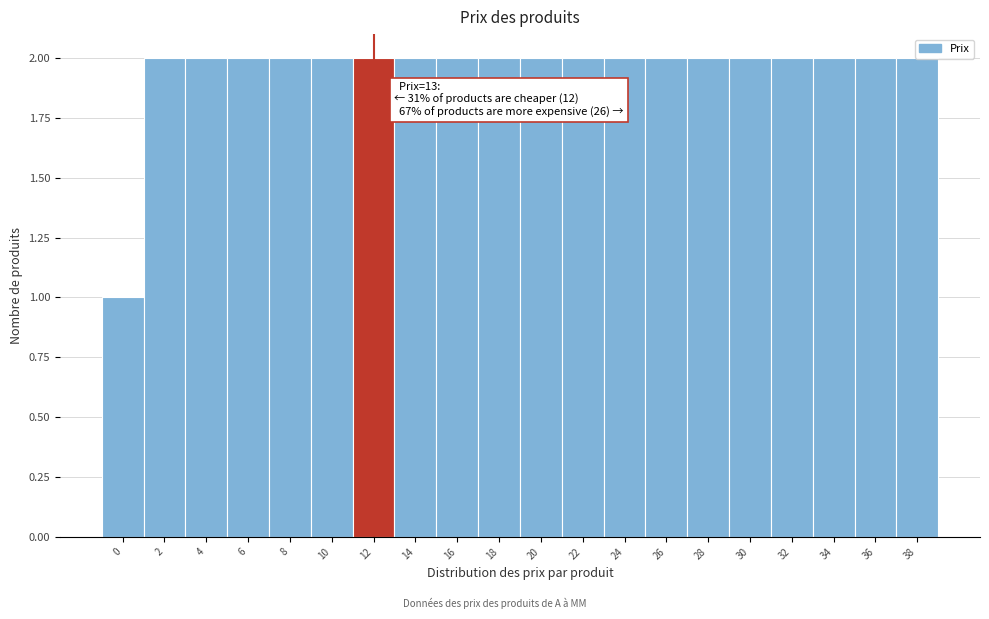

Between 0 and 14, which is larger?

14